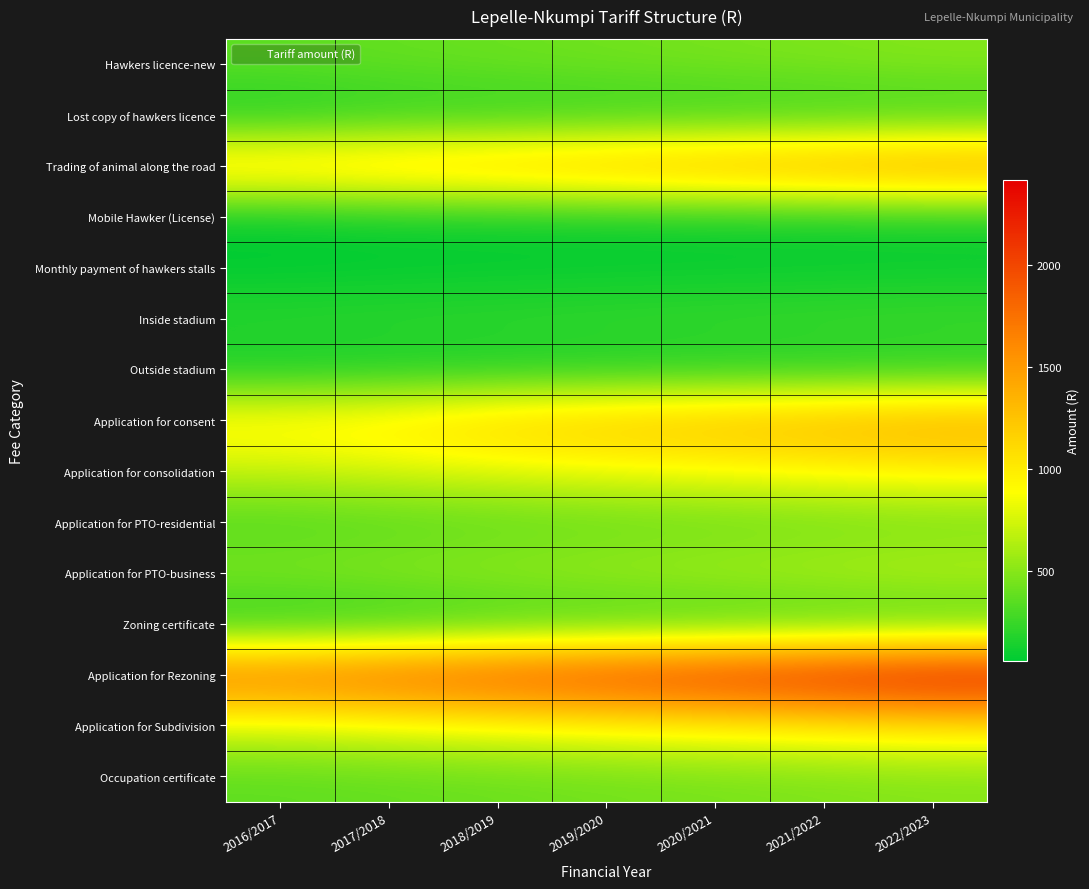

Which has a higher value, 2021/2022 or 2016/2017?

2021/2022